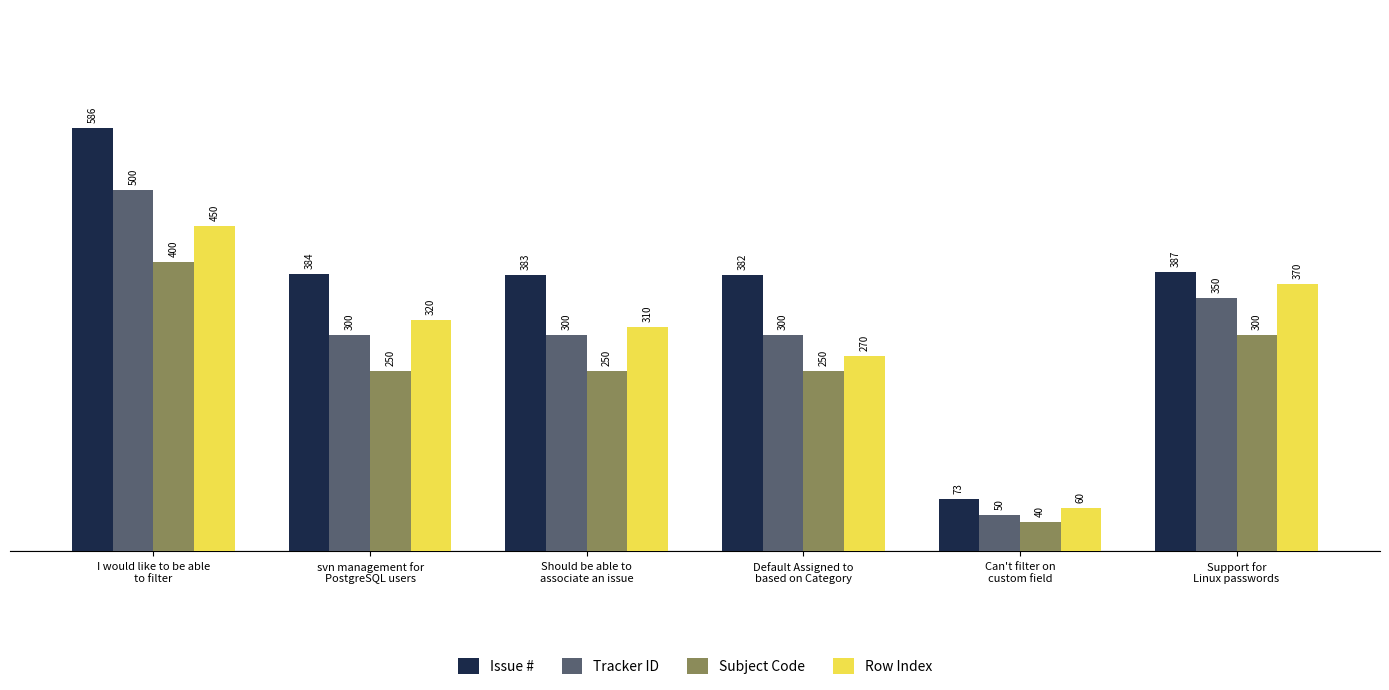

What is the value of the Issue # bar at the 5th from the left?

73